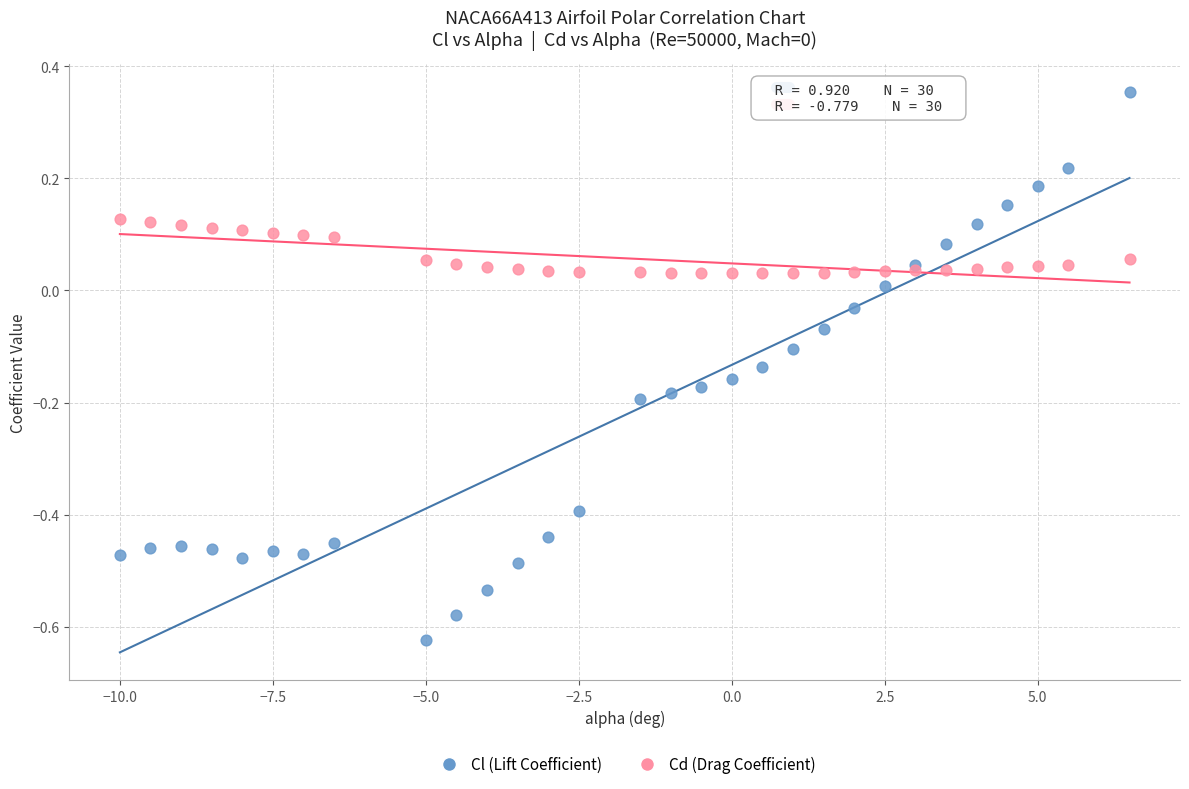

Which series reaches the maximum Y coordinate?

Cl (Lift Coefficient)